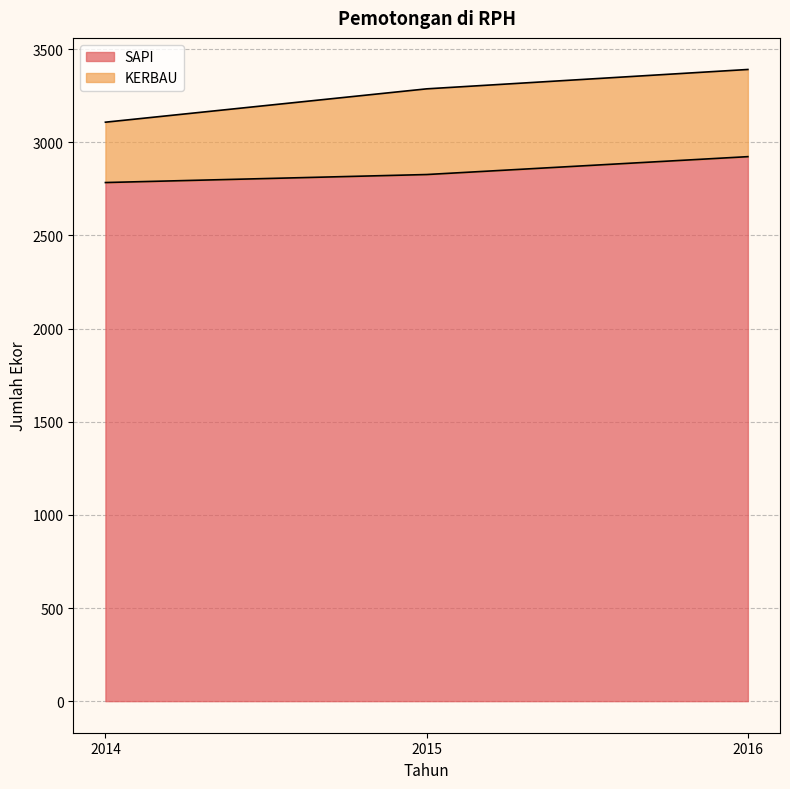

What is the value of the 2nd point from the left?

2827